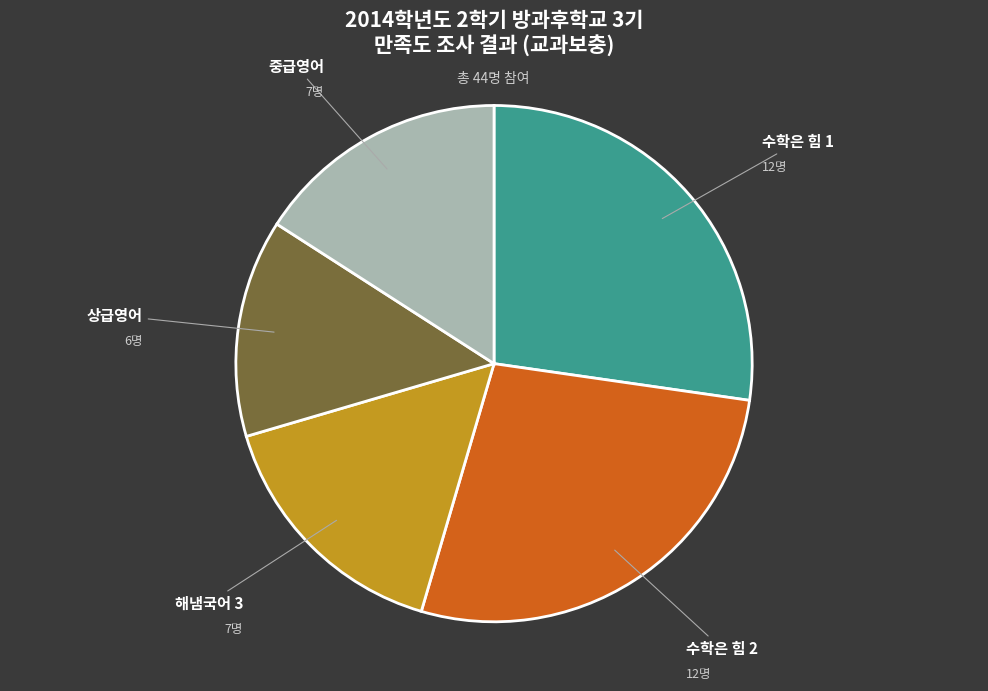

How many slices are in this pie chart?

5